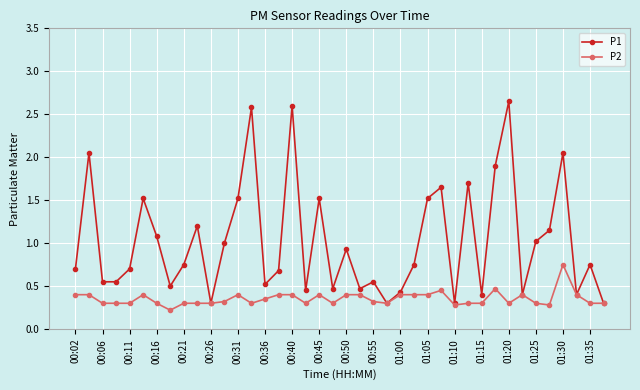

True or false: P2 has more than 2 points higher than both neighbors.

True